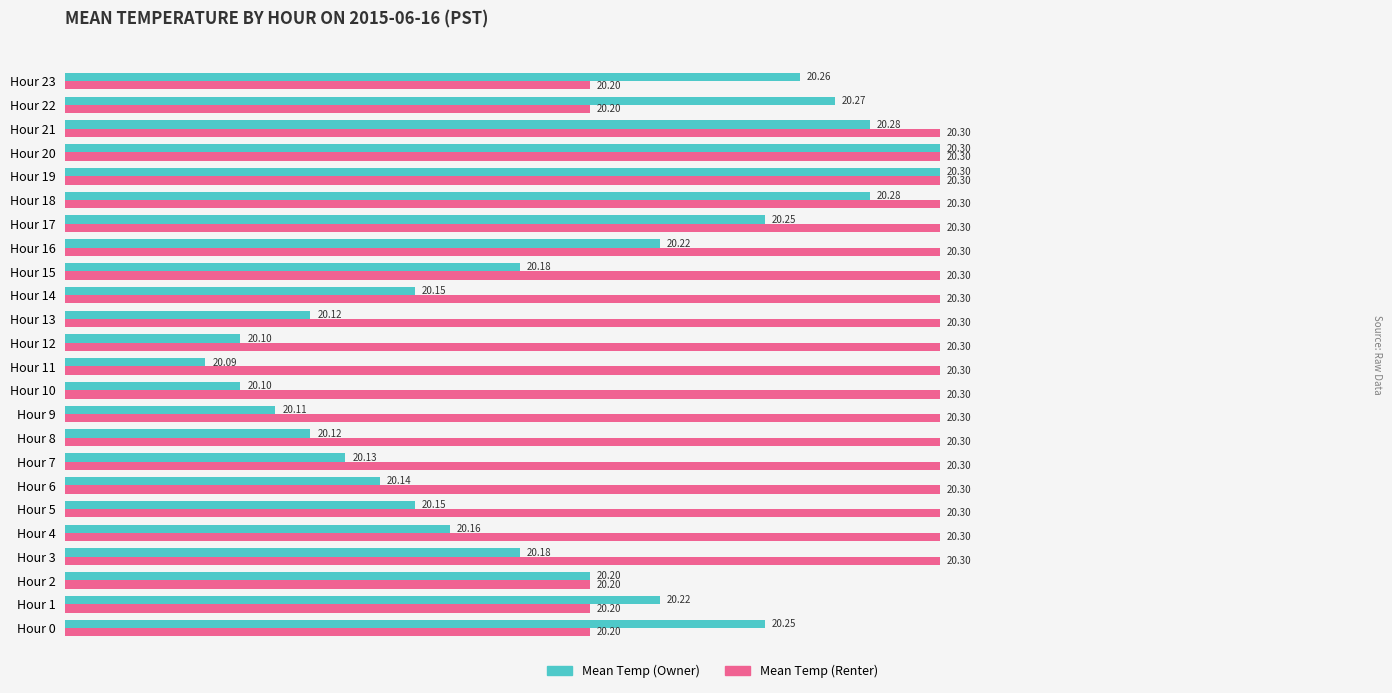

What is the maximum value shown in the chart?

20.3